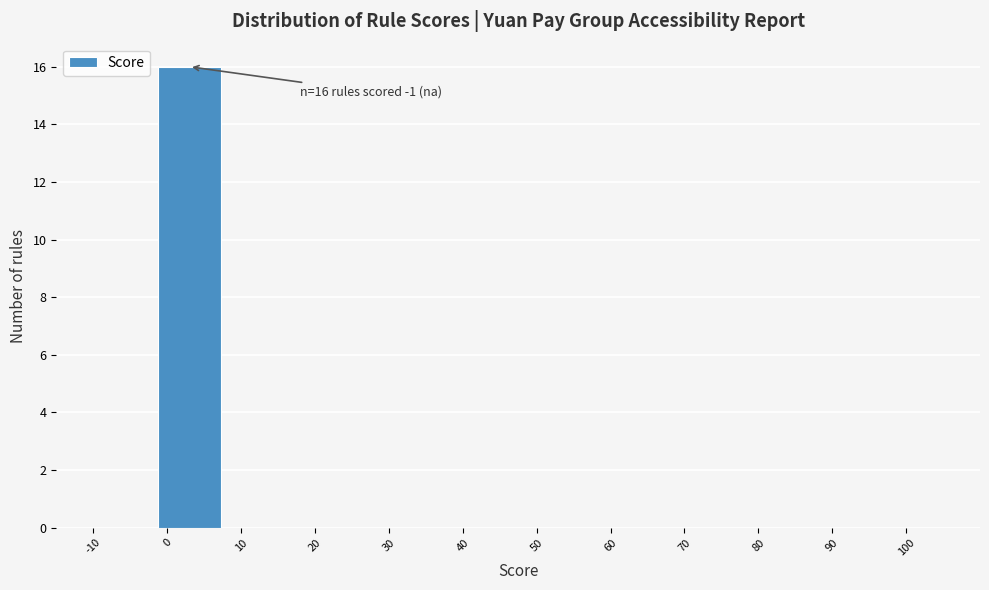

Over which range of the x-axis is the bar tallest?

-2 to 8